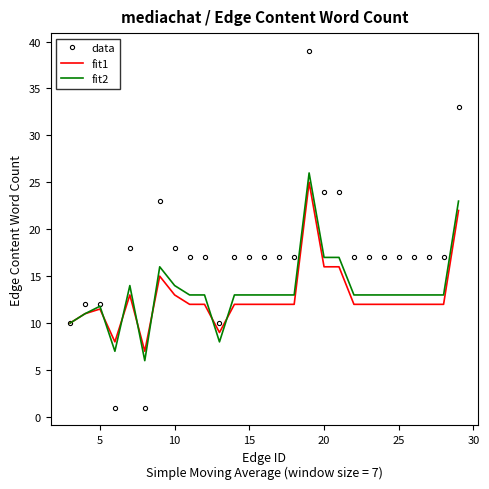

What is the sum of all data values?

463.0